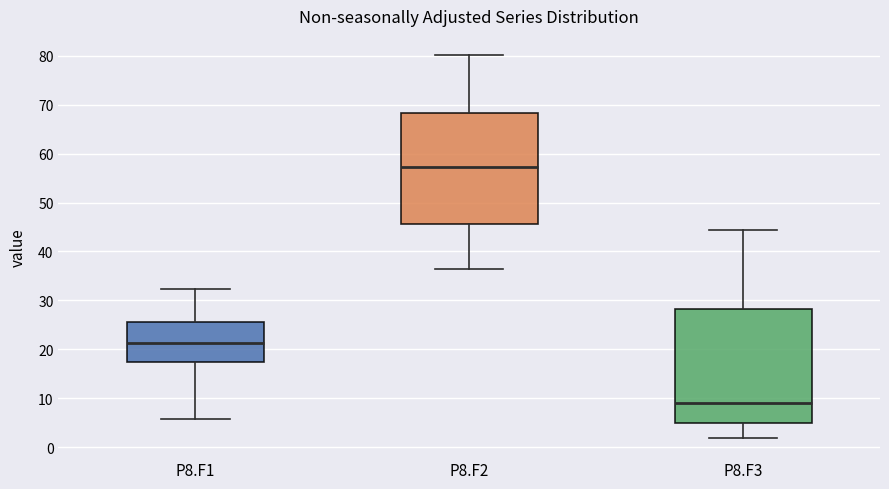

Reading left to right, read every box against the y-axis: the position of its median line, the range the box covers, and the ends of its whiskers. The values are not printed on the chart, so give them approximately, as read against the axis.

P8.F1: median 21, box 17 to 26, whiskers 6 to 32
P8.F2: median 57, box 46 to 68, whiskers 36 to 80
P8.F3: median 9, box 5 to 28, whiskers 2 to 44